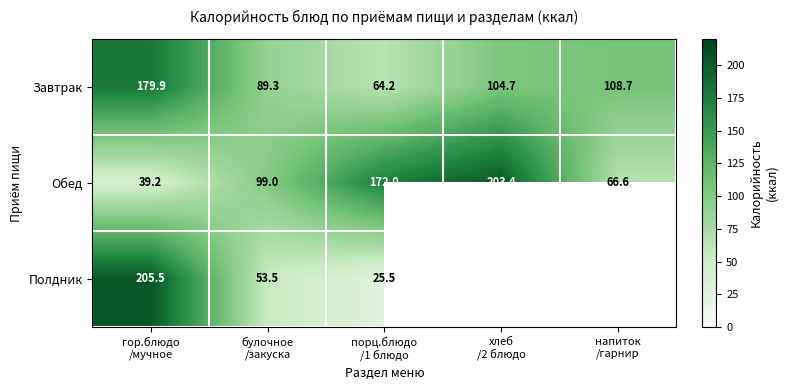

What is the sum of all Обед values?

580.2